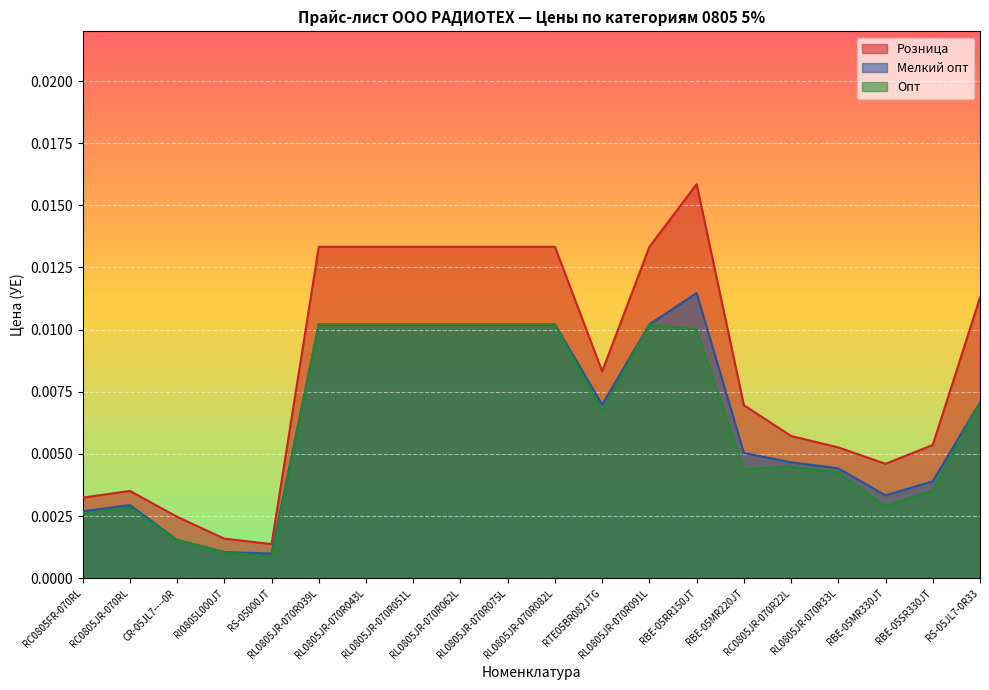

At which label is Розница closest to 0?

RS-05000JT